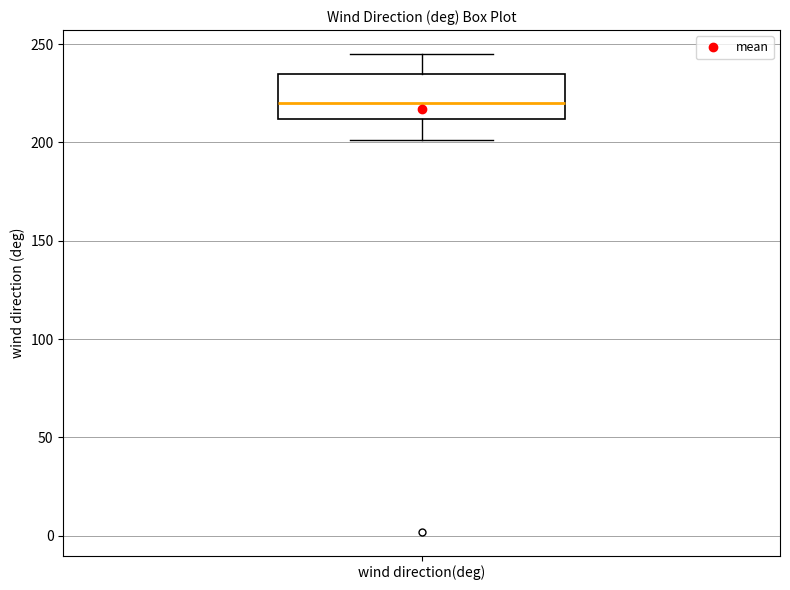

Transcribe this box plot: give where the median line is, the range the box spans, and where the two whiskers end, as read against the y-axis. The values are not printed on the chart, so give them approximately, as read against the axis.

median 220, box 210 to 235, whiskers 200 to 245